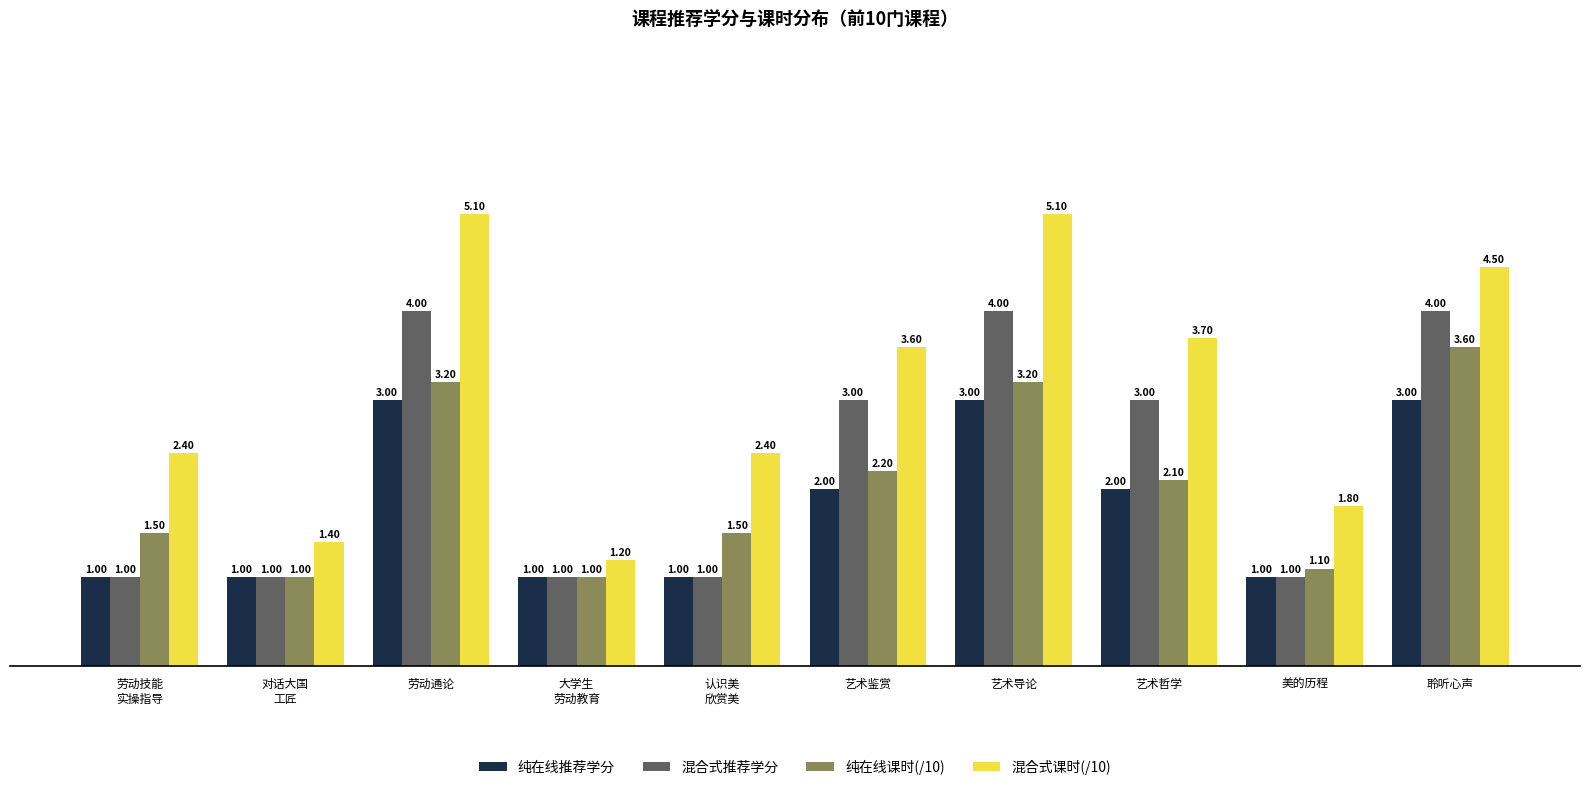

Are the bars horizontal?

No